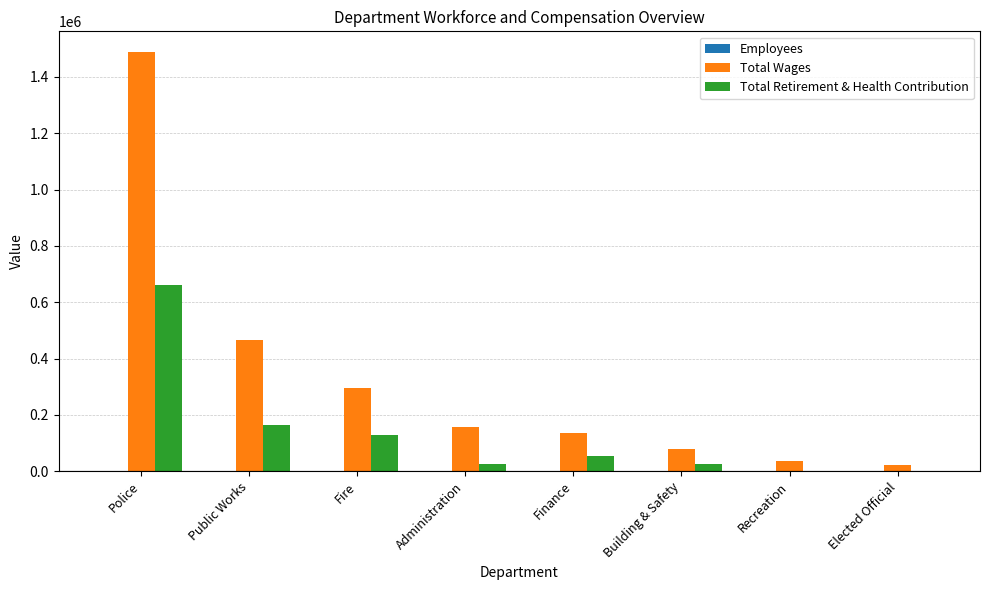

What is the sum of all Total Wages values?

2680314